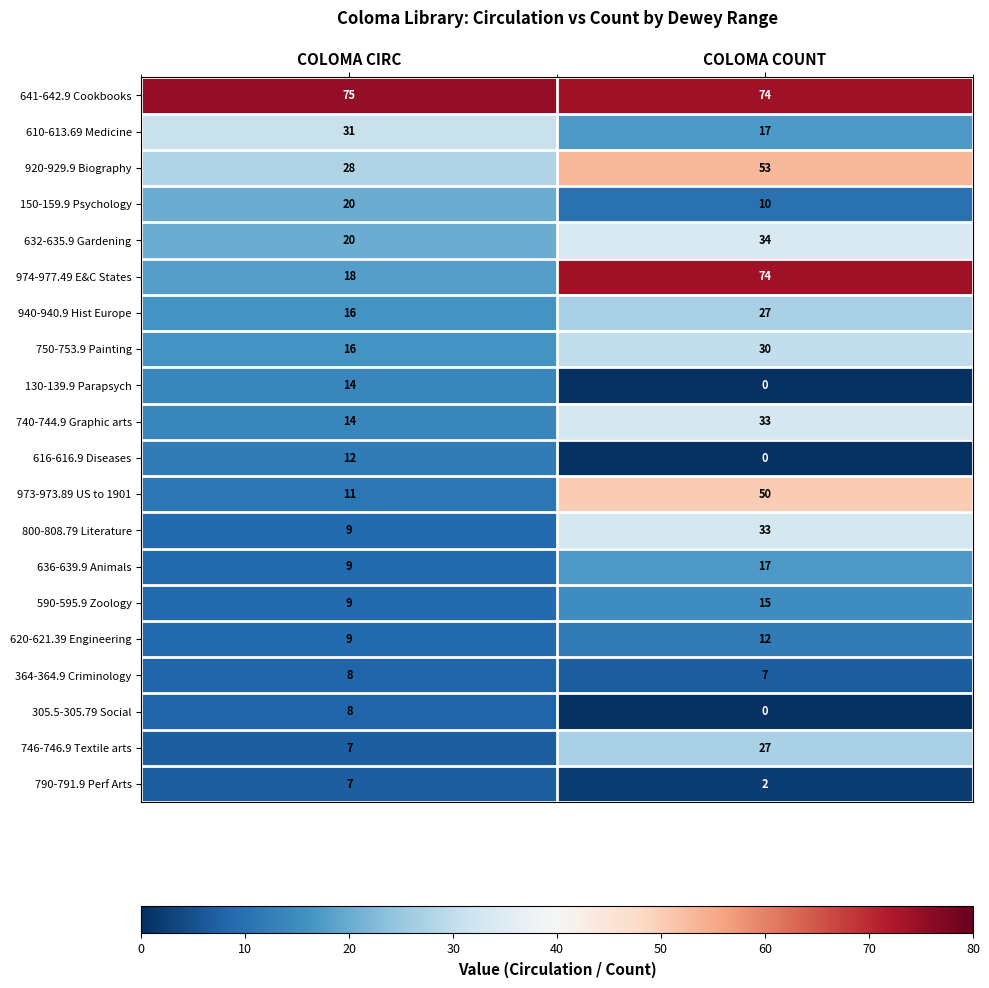

Which series changed the most between COLOMA CIRC and COLOMA COUNT?

974-977.49 E&C States